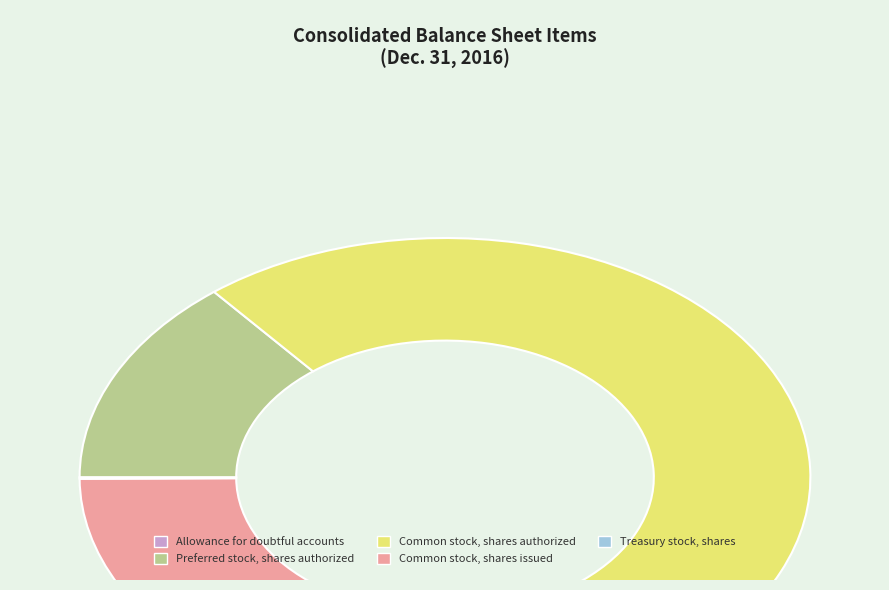

What is the largest slice in the pie chart?

Common stock, shares authorized